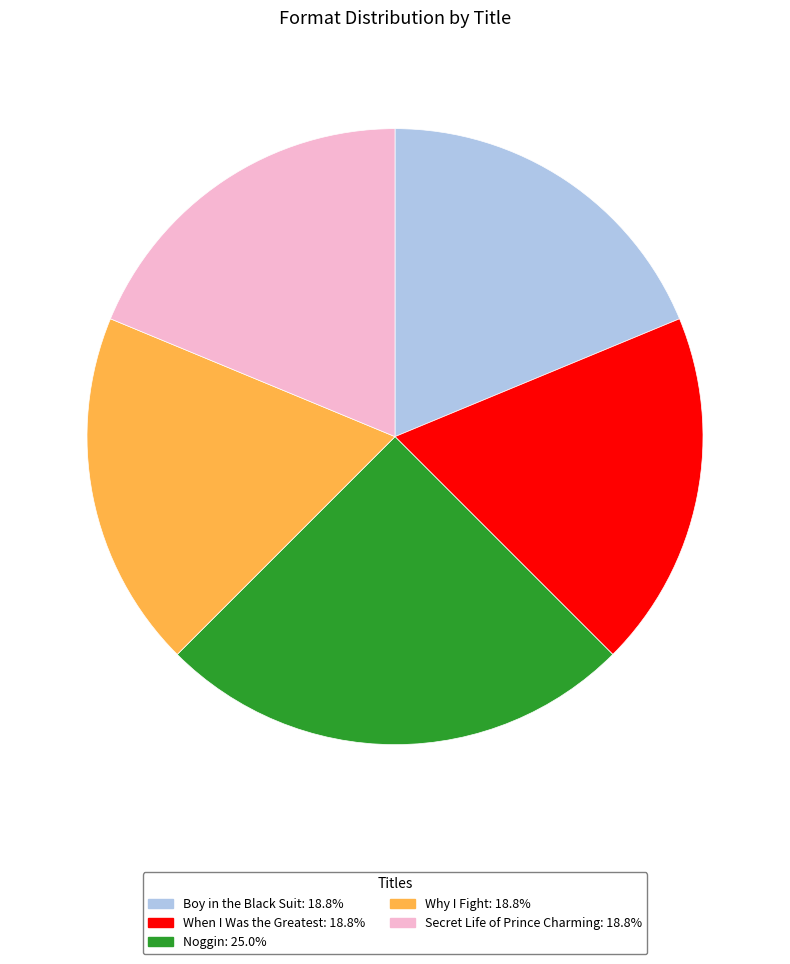

Is it true that Secret Life of Prince Charming is 19% of the pie?

True